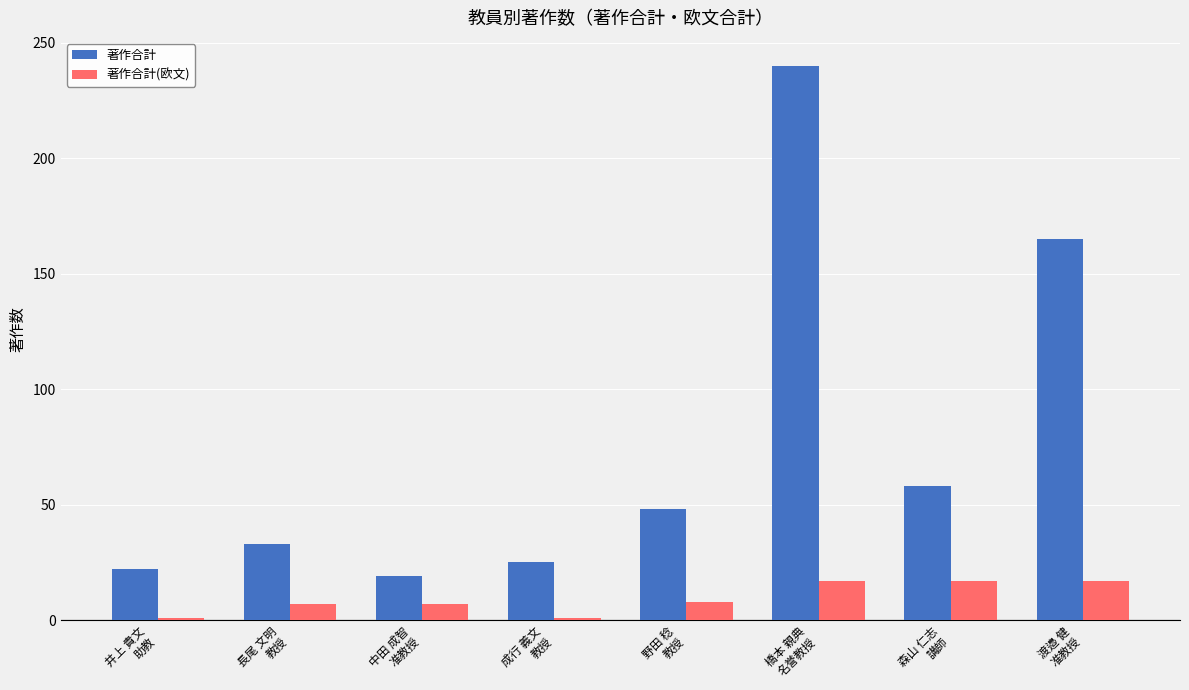

The value of 著作合計(欧文) at 井上 貴文
助教 is 1. True or false?

True